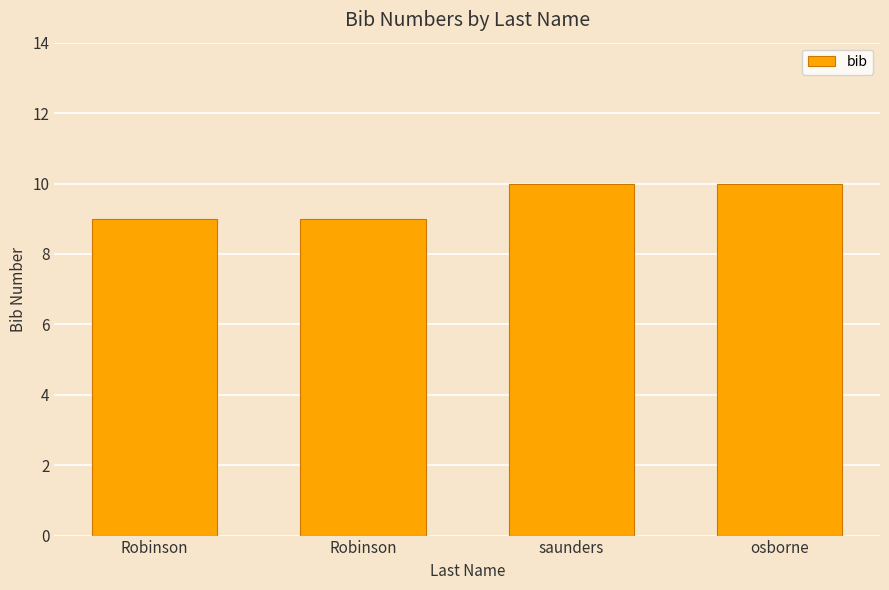

What is the label of the 4th bar from the left?

osborne